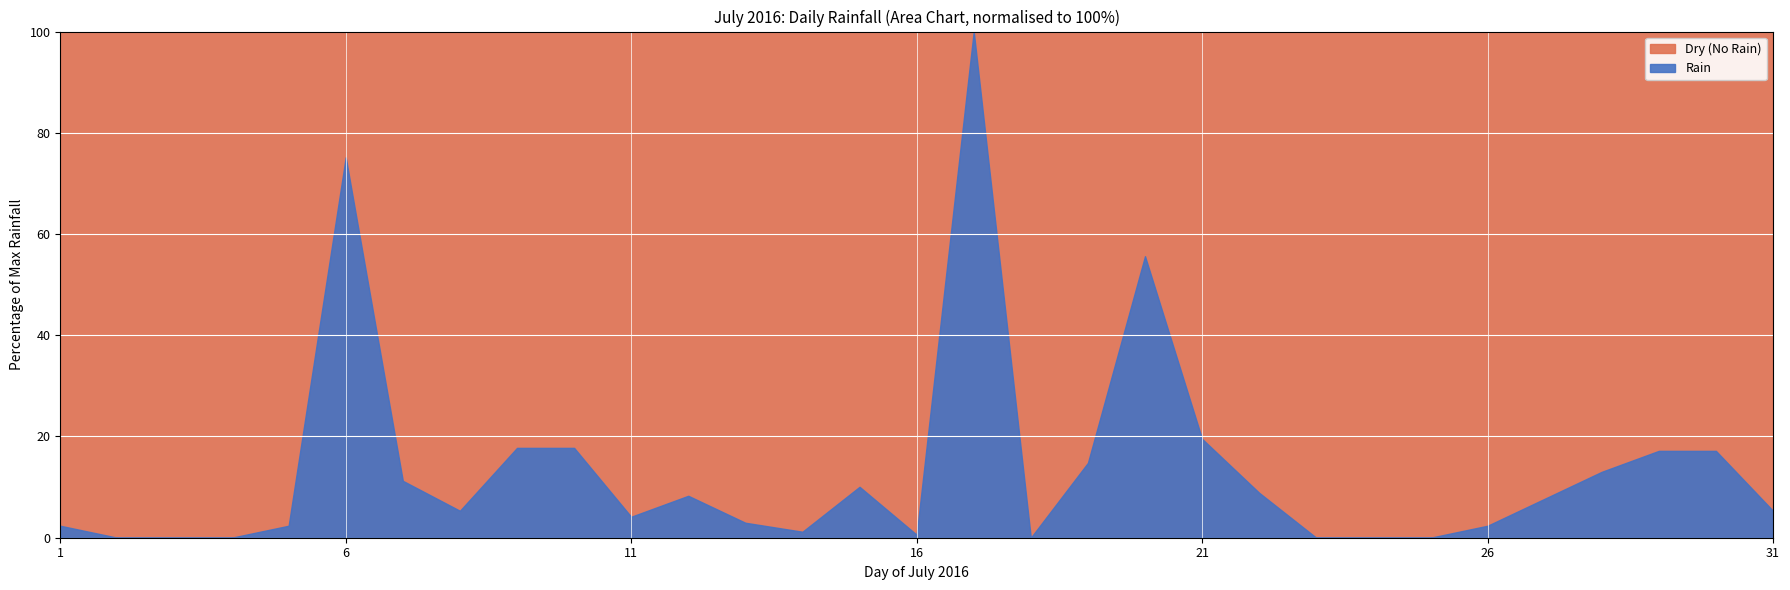

How many lines are shown in the chart?

1